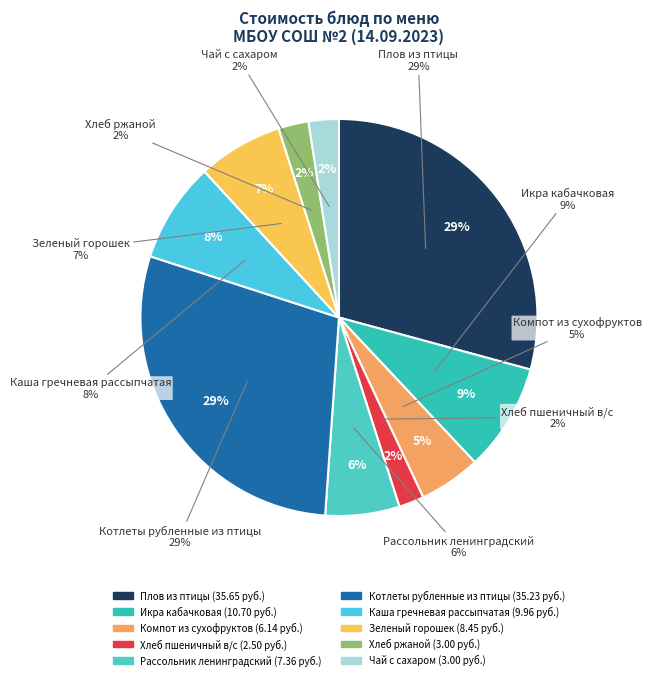

What is the change in value from Хлеб пшеничный в/с to Зеленый горошек?

+5.9